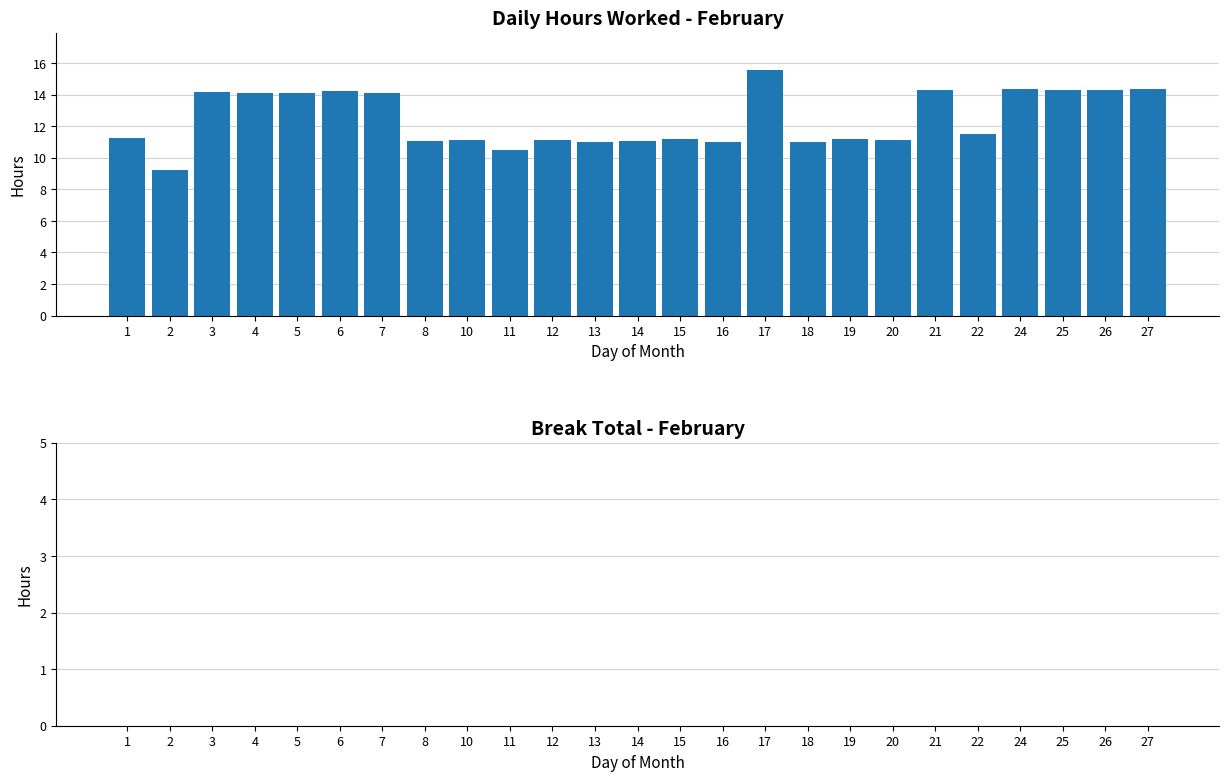

What is the value of the 5th bar from the left?

14.1